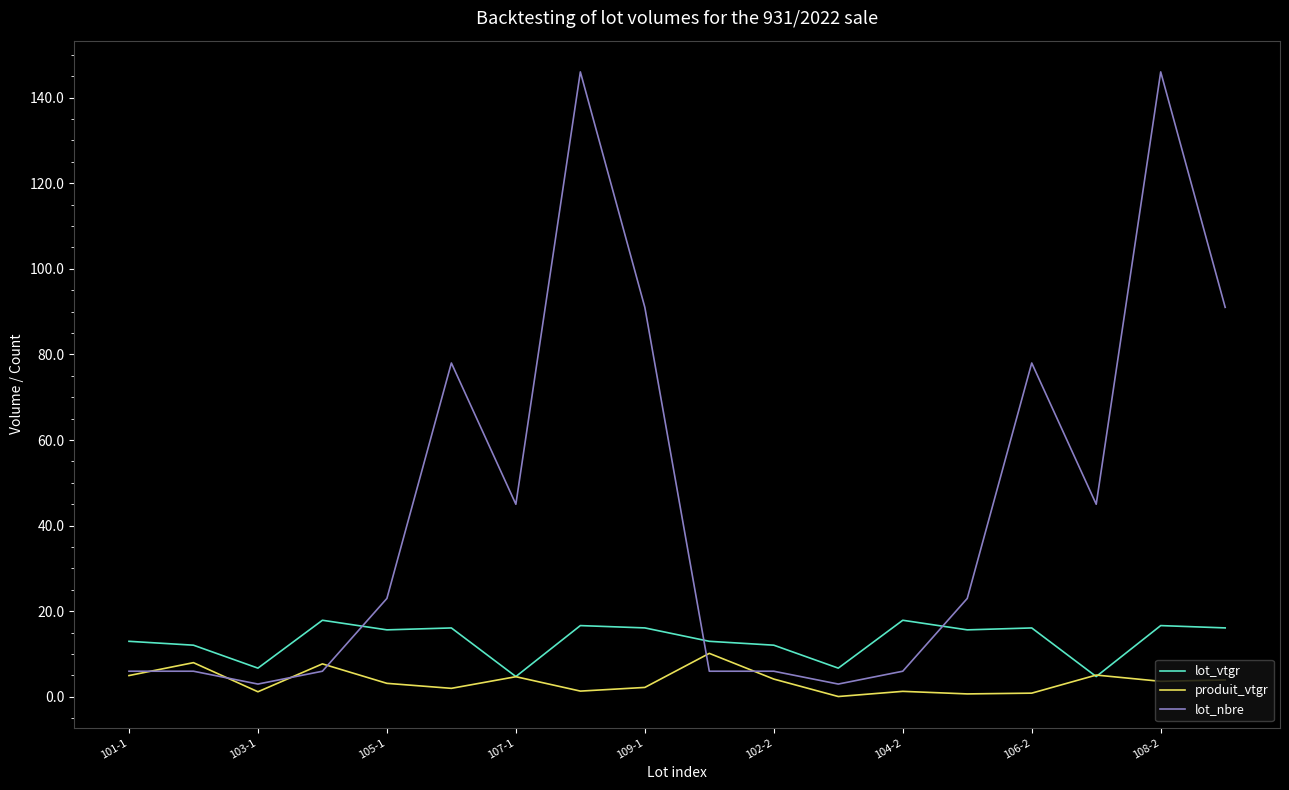

Does the chart display data point markers on the line(s)?

No